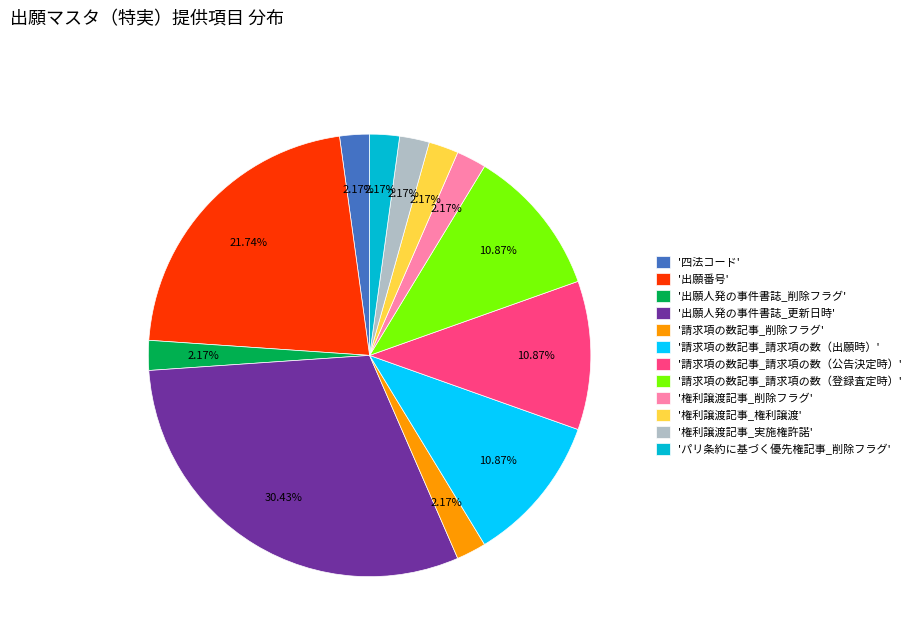

Between '請求項の数記事_削除フラグ' and '出願人発の事件書誌_更新日時', which is larger?

'出願人発の事件書誌_更新日時'